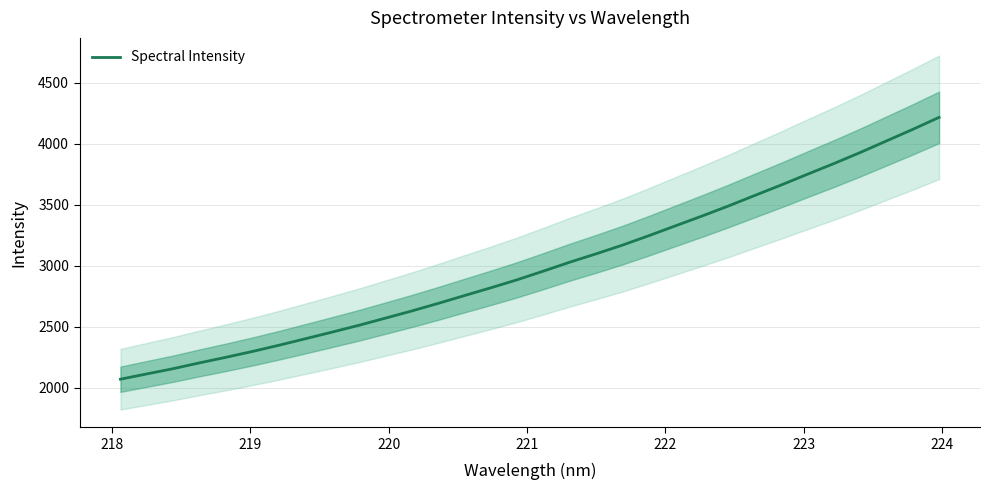

How many lines are shown in the chart?

1